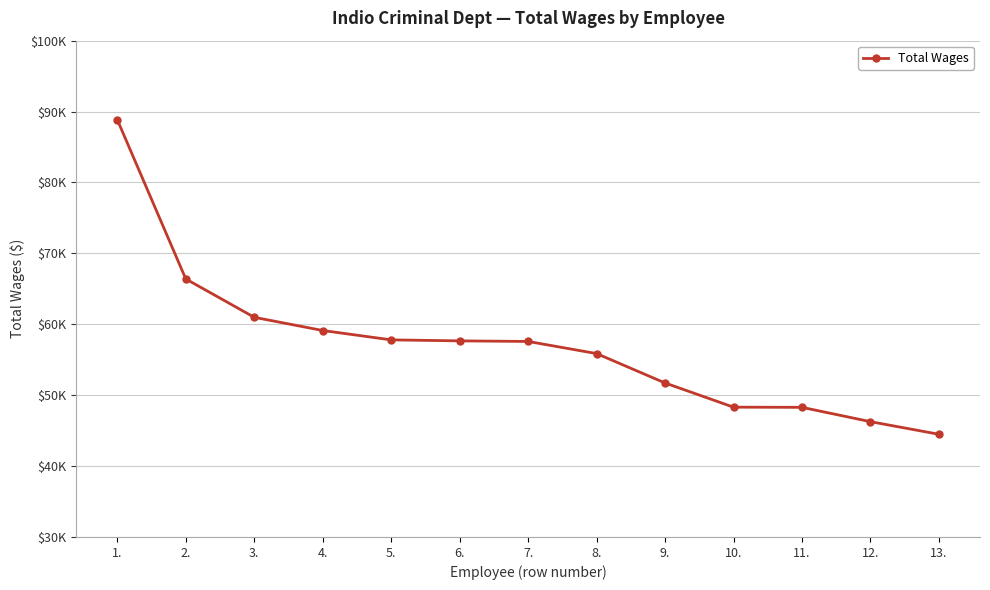

At which label does the data first exceed 57577?

1.